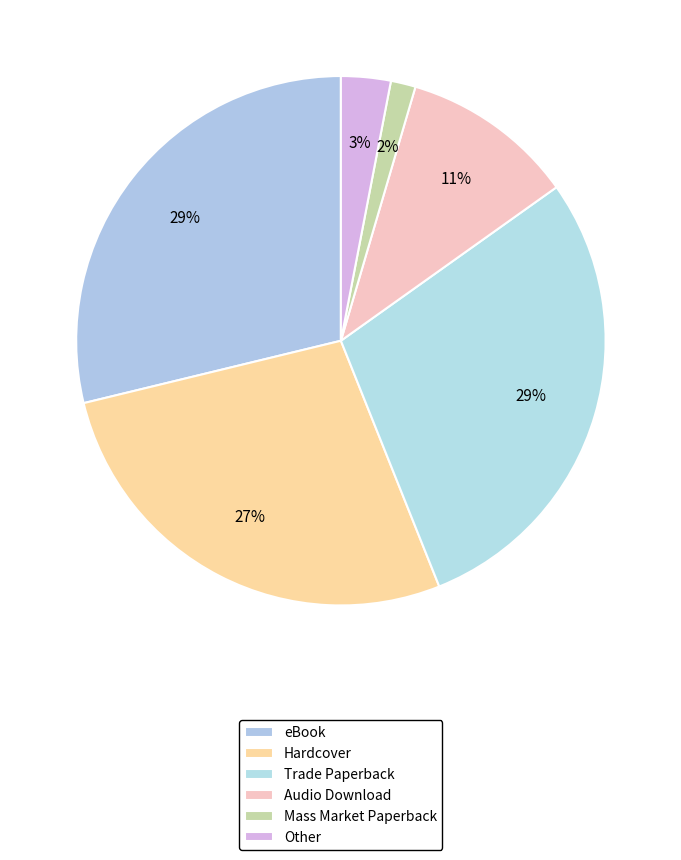

Is it true that Audio Download is 1% of the pie?

False